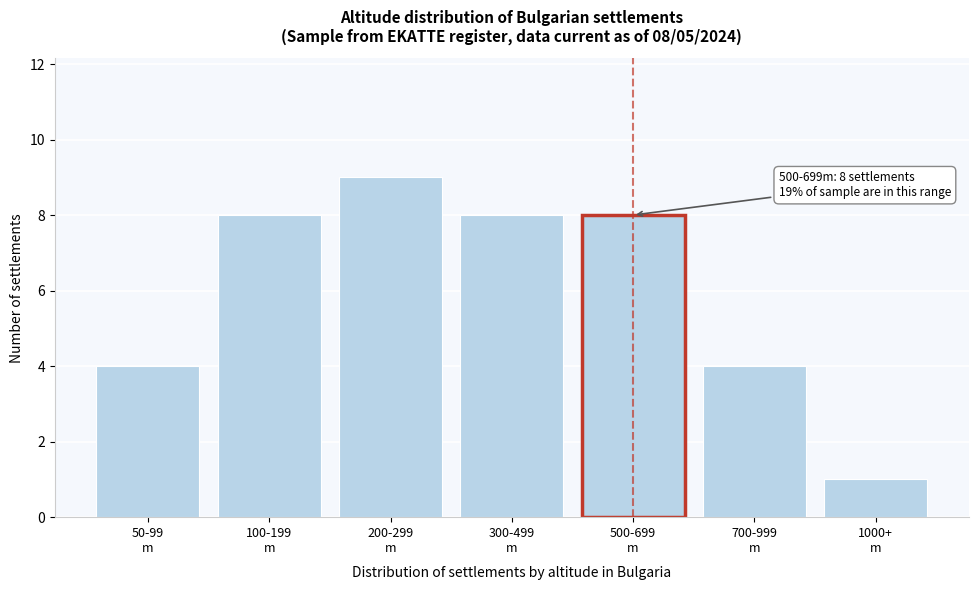

Reading right to left, extract all data points from this chart.

1	4	8	8	9	8	4